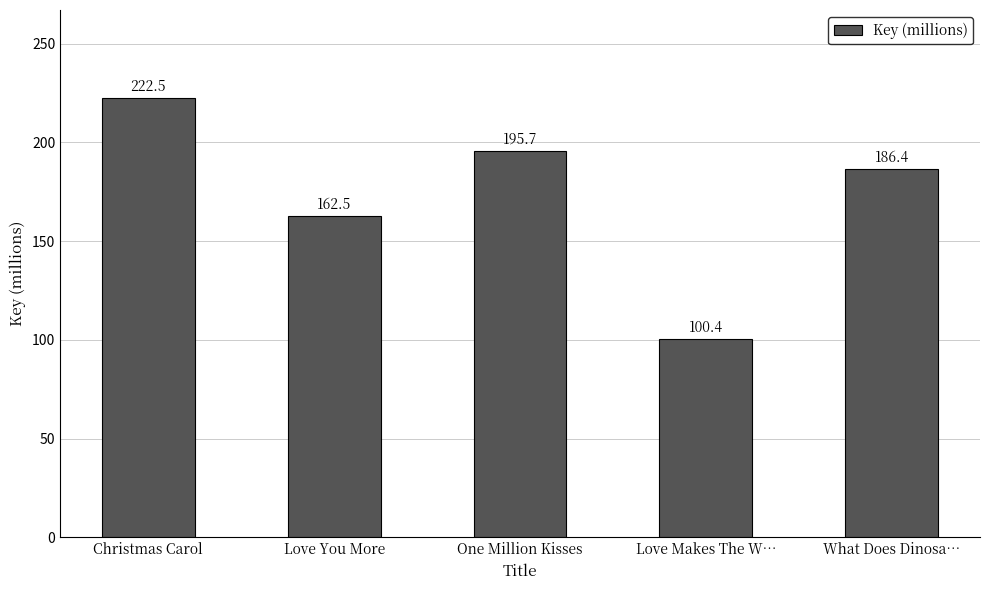

The value at One Million Kisses is 126.6. True or false?

False